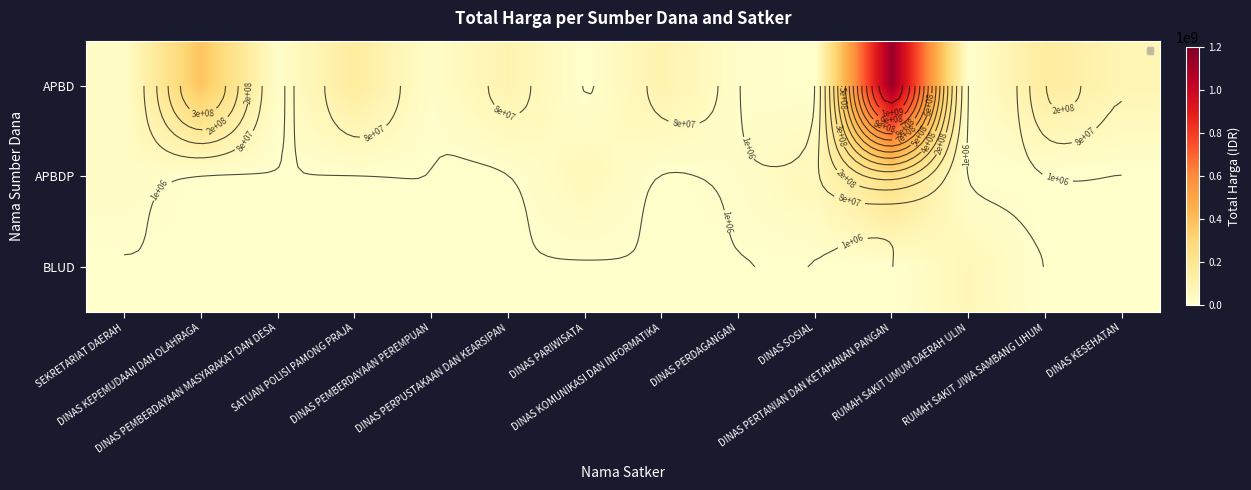

What is the highest value of the APBD series?

1139139780